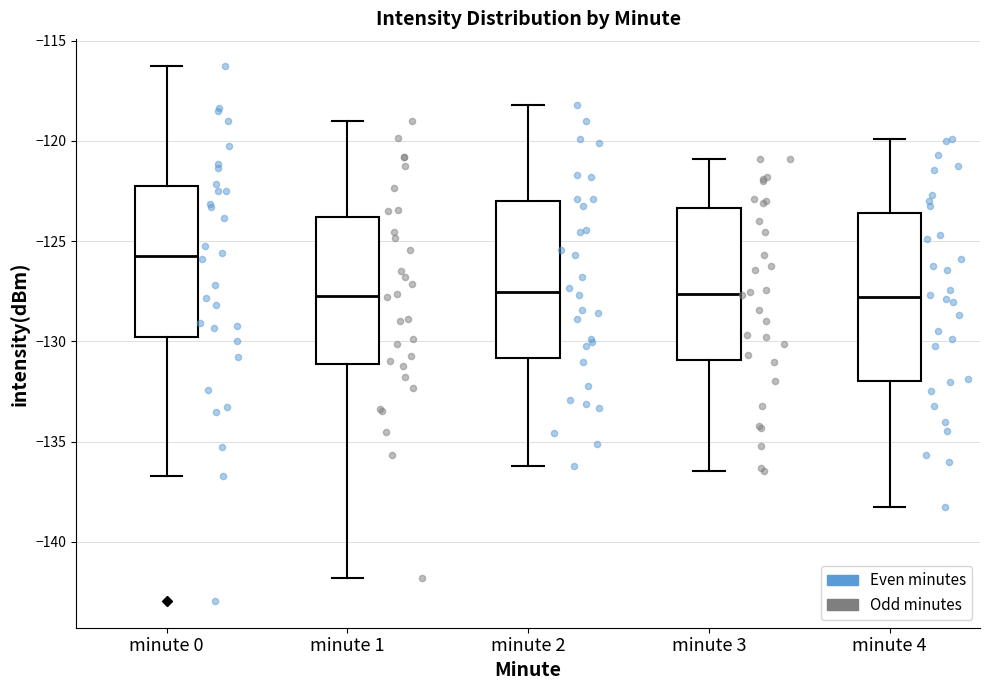

Reading left to right, read every box against the y-axis: the position of its median line, the range the box covers, and the ends of its whiskers. The values are not printed on the chart, so give them approximately, as read against the axis.

minute 0: median -125.5, box -130.0 to -122.5, whiskers -136.5 to -116.0
minute 1: median -127.5, box -131.0 to -124.0, whiskers -142.0 to -119.0
minute 2: median -127.5, box -131.0 to -123.0, whiskers -136.0 to -118.0
minute 3: median -127.5, box -131.0 to -123.5, whiskers -136.5 to -121.0
minute 4: median -128.0, box -132.0 to -123.5, whiskers -138.0 to -120.0